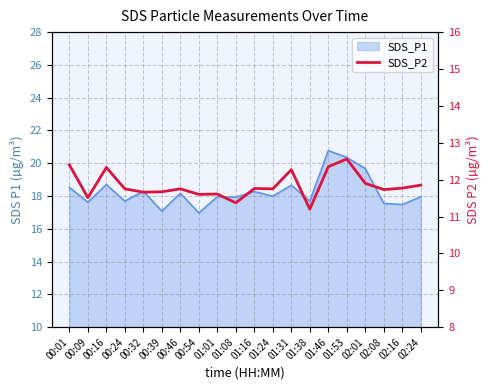

At which category does the chart reach its peak across all series?

01:53